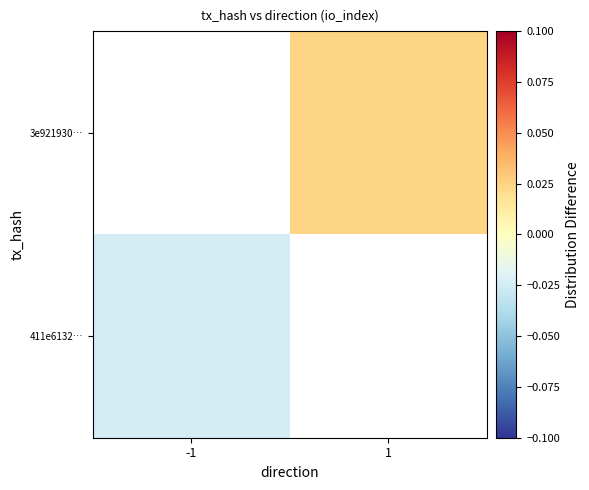

At which label is 411e6132… closest to 0?

-1